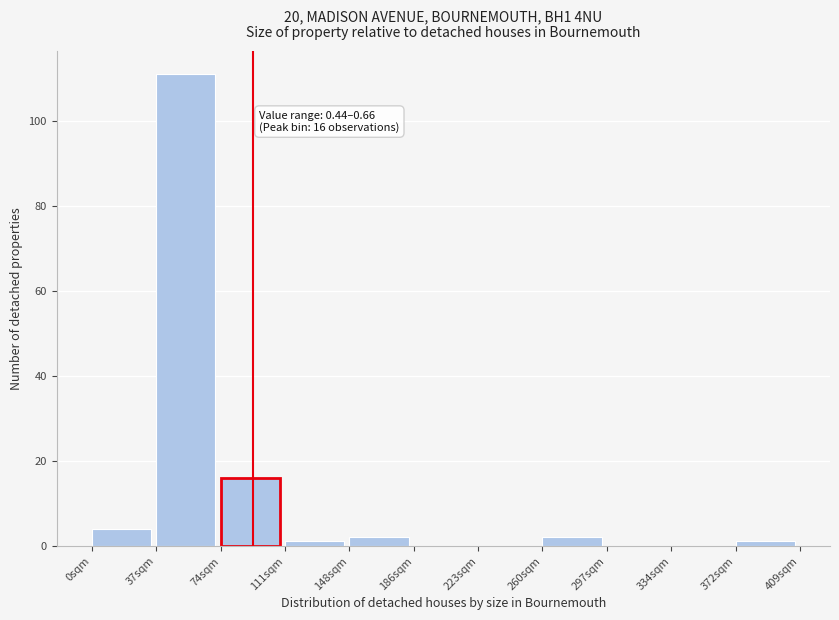

Reading right to left, list all the values displayed in this chart.

372sqm=1	334sqm=0	297sqm=0	260sqm=2	223sqm=0	186sqm=0	148sqm=2	111sqm=1	74sqm=16	37sqm=111	0sqm=4